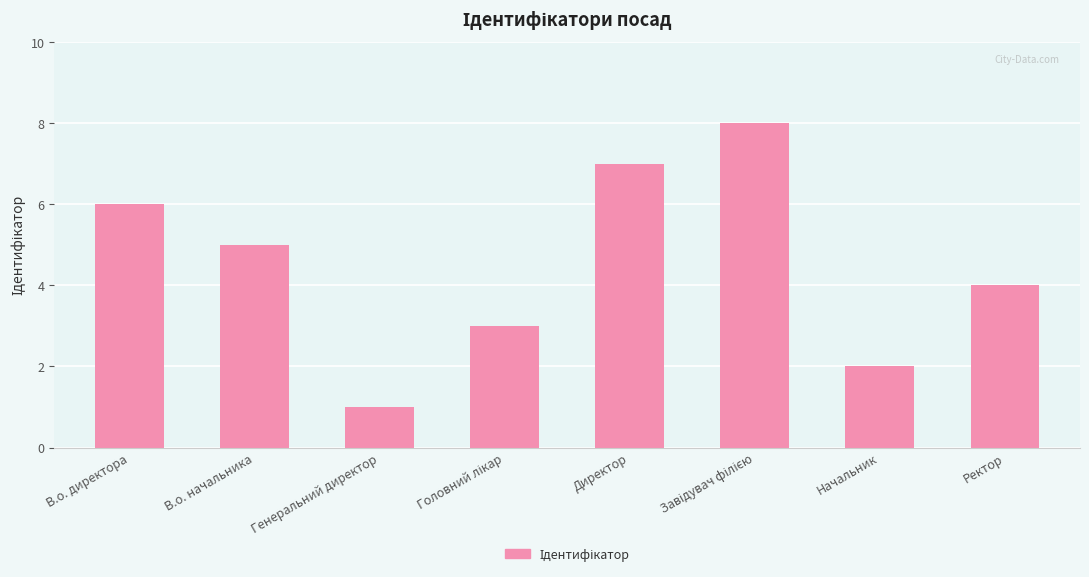

What is the label of the 1st bar from the right?

Ректор